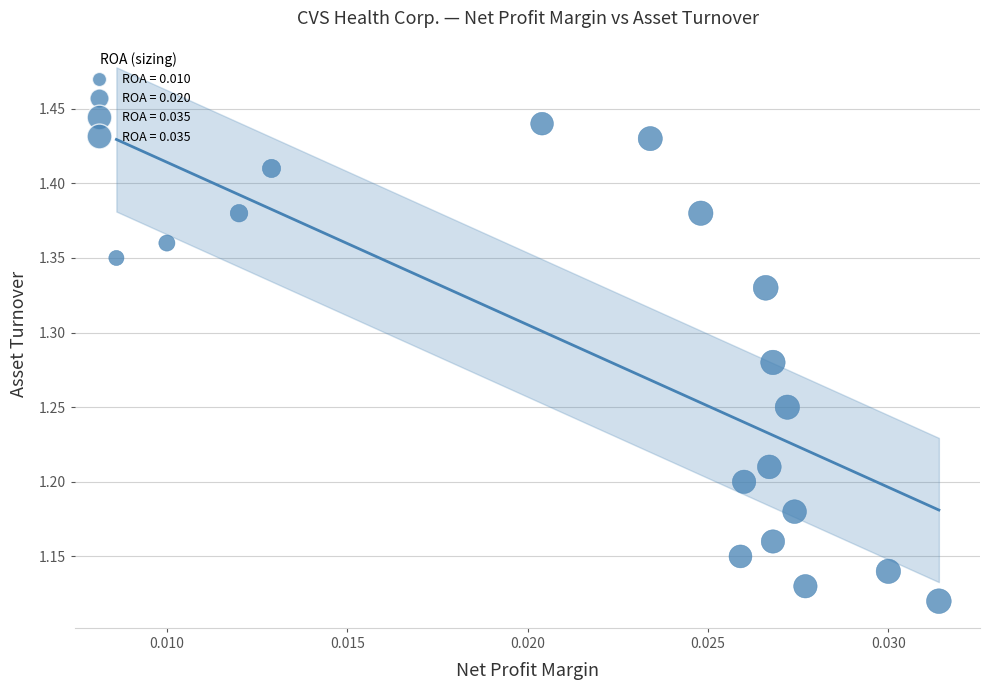

What is the range of Y values (max minus min)?

0.3